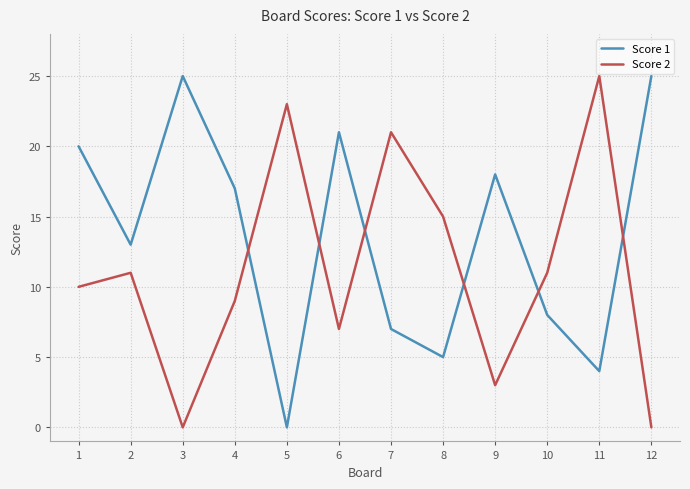

Read the Score 1 value at 3, to the nearest 5.

25